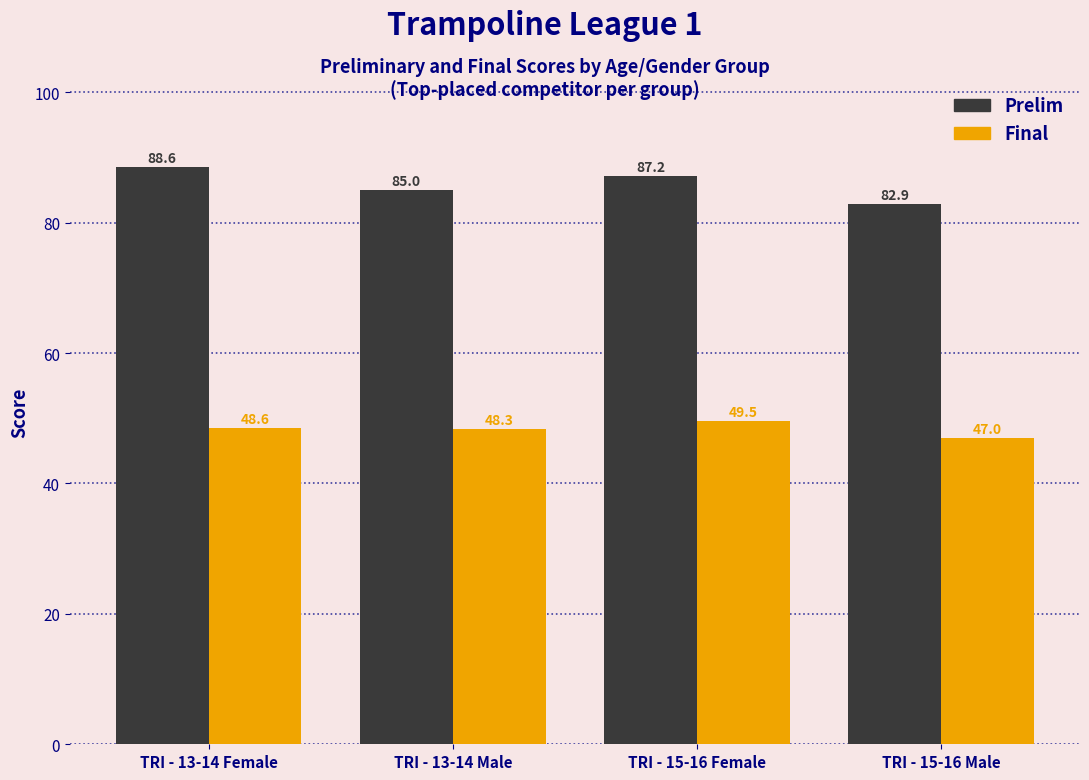

How many groups of bars are there?

4